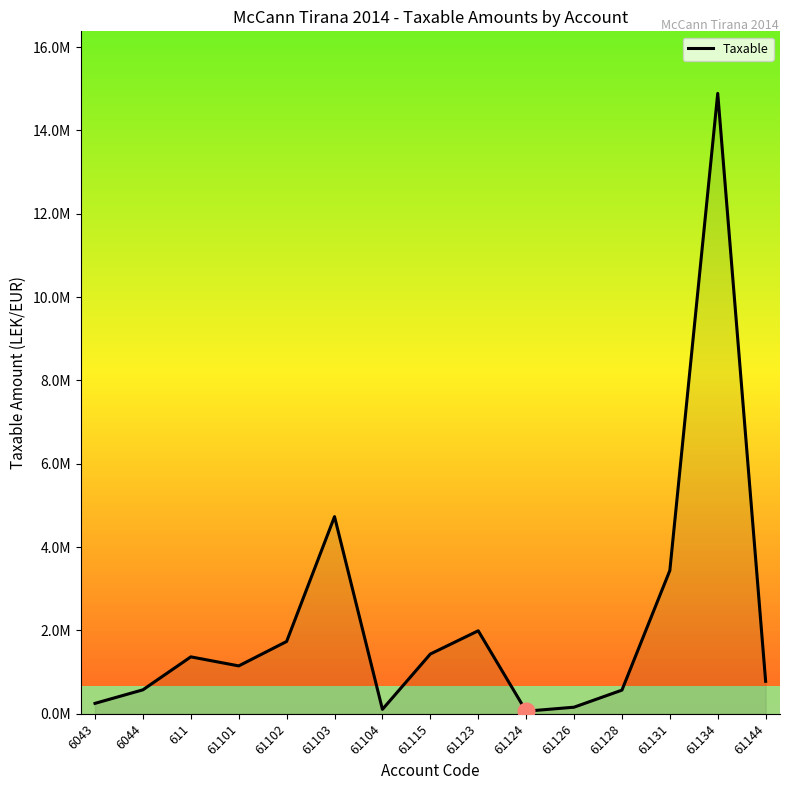

Does the chart have visible grid lines?

No